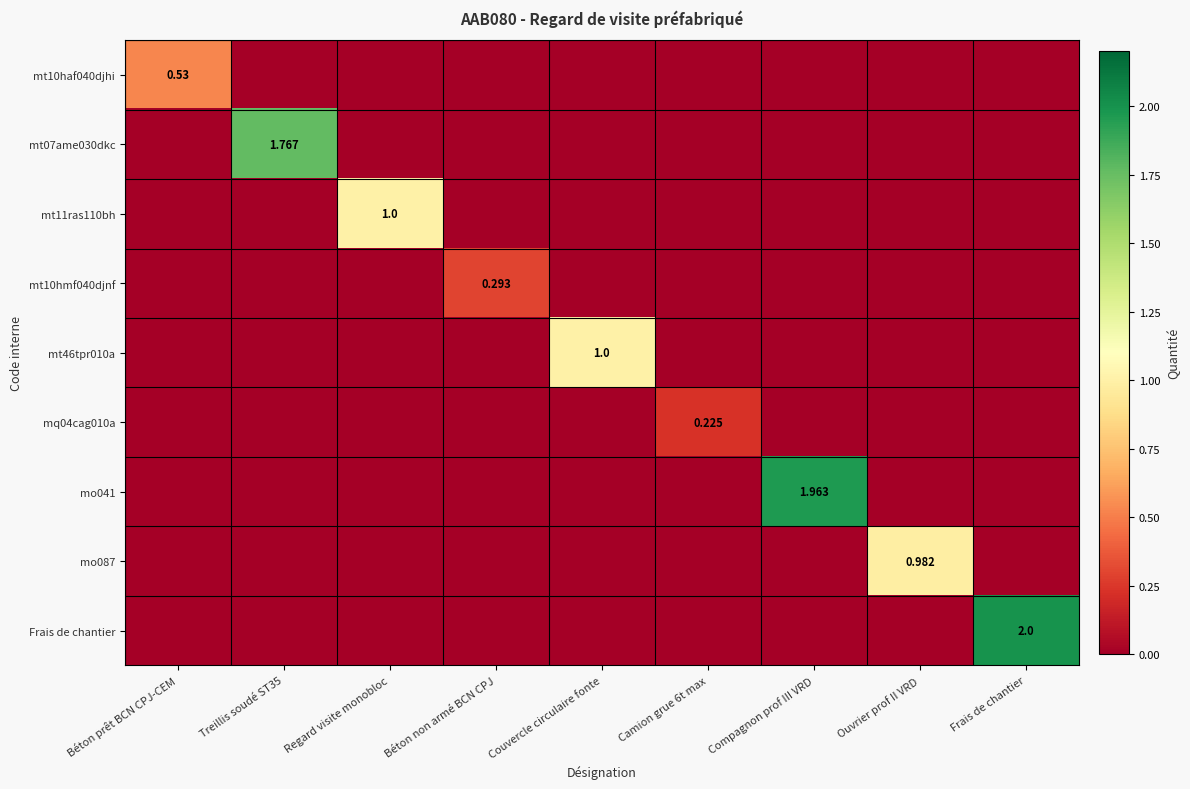

Which has a higher value, Ouvrier prof II VRD or Camion grue 6t max?

Ouvrier prof II VRD